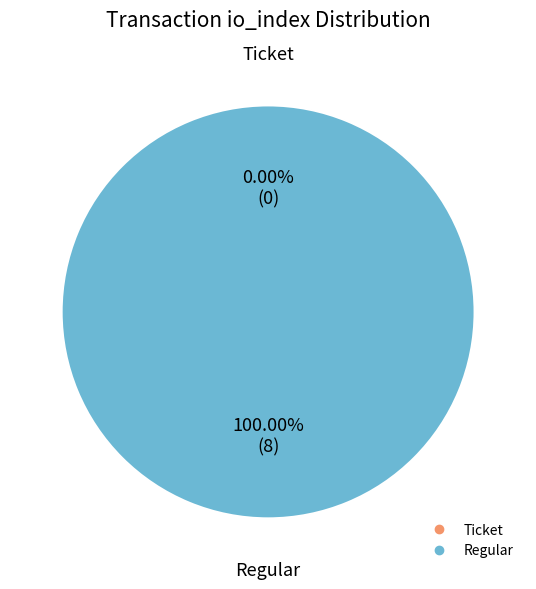

What percentage do Regular and Ticket together represent?

100.0%